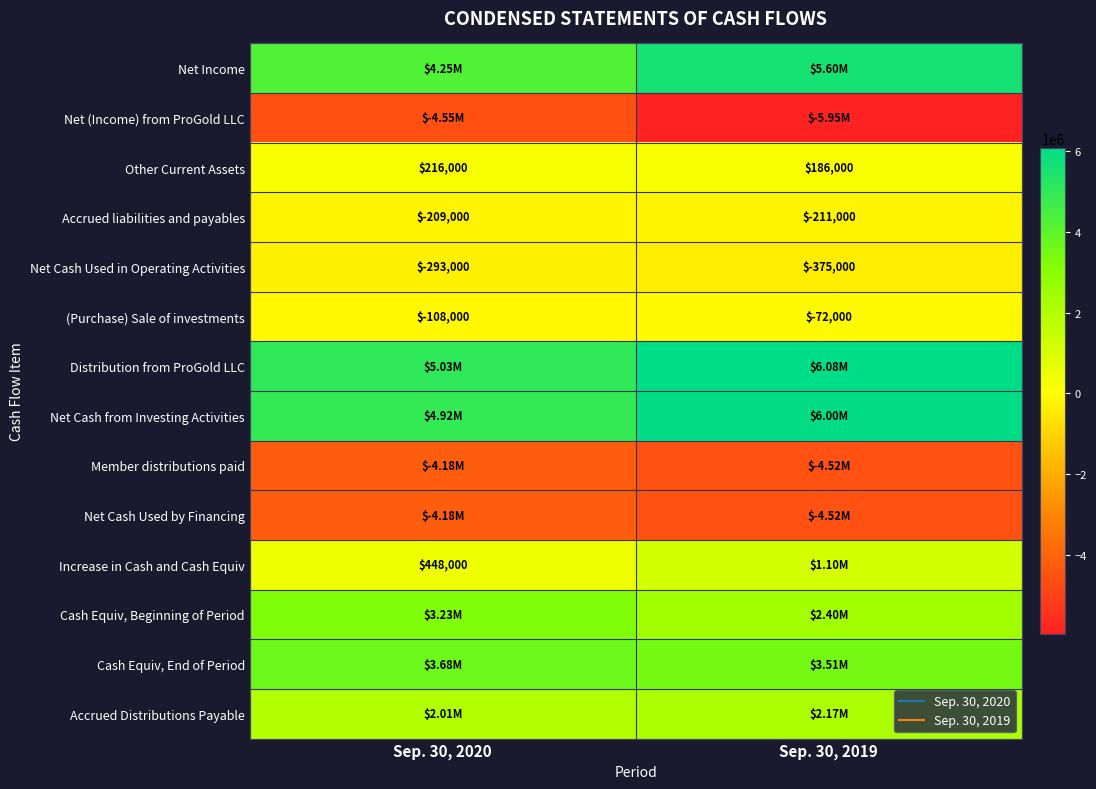

What is the average value of the Accrued Distributions Payable series?

2091000